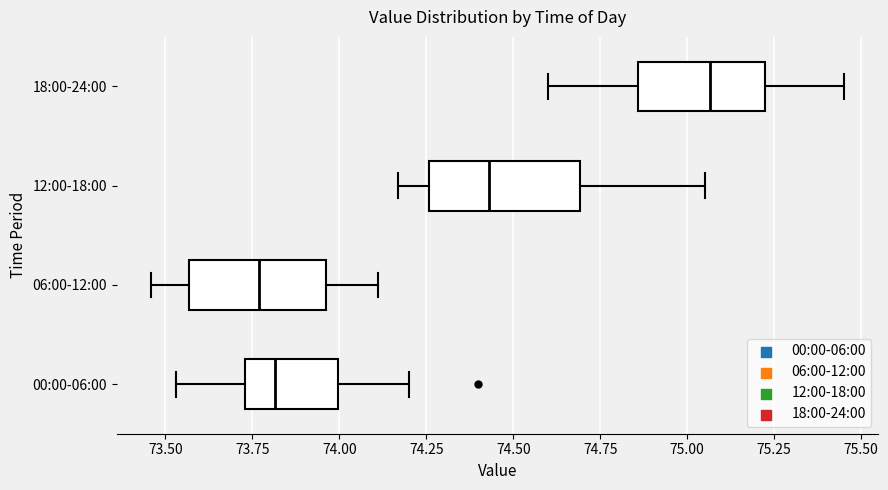

Reading bottom to top, transcribe this box plot: for each box, give where its median line is, the range the box spans, and where its two whiskers end, as read against the x-axis. The values are not printed on the chart, so give them approximately, as read against the axis.

00:00-06:00: median 73.80, box 73.75 to 74.00, whiskers 73.55 to 74.20
06:00-12:00: median 73.75, box 73.55 to 73.95, whiskers 73.45 to 74.10
12:00-18:00: median 74.45, box 74.25 to 74.70, whiskers 74.15 to 75.05
18:00-24:00: median 75.05, box 74.85 to 75.25, whiskers 74.60 to 75.45